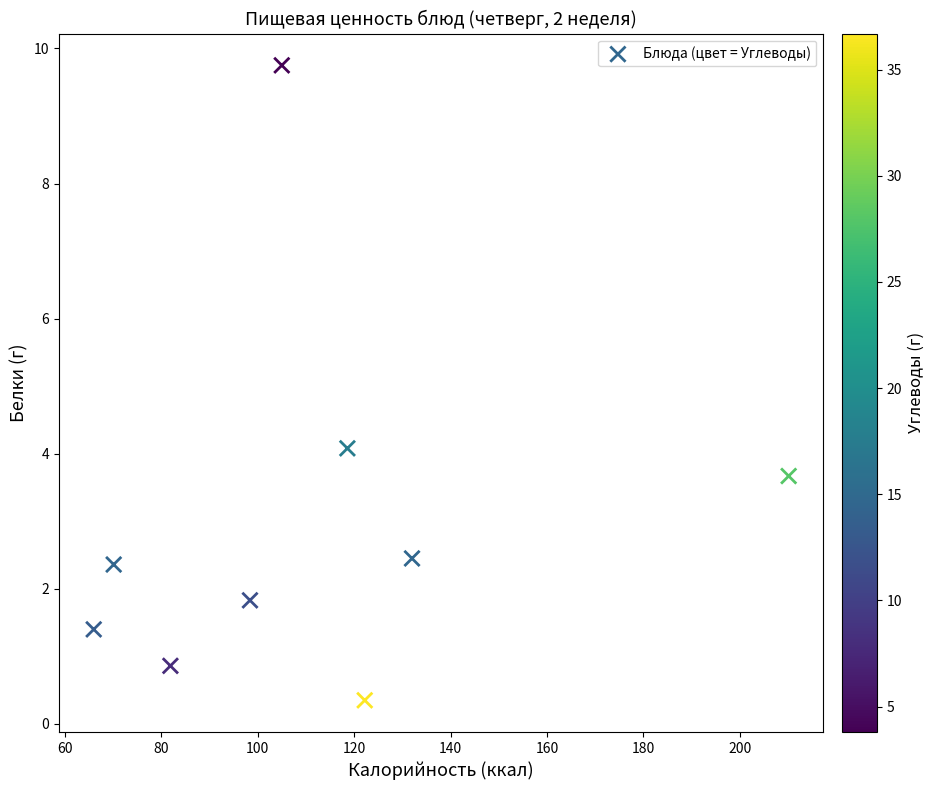

What Y value in the scatter plot is closest to 5?

4.1